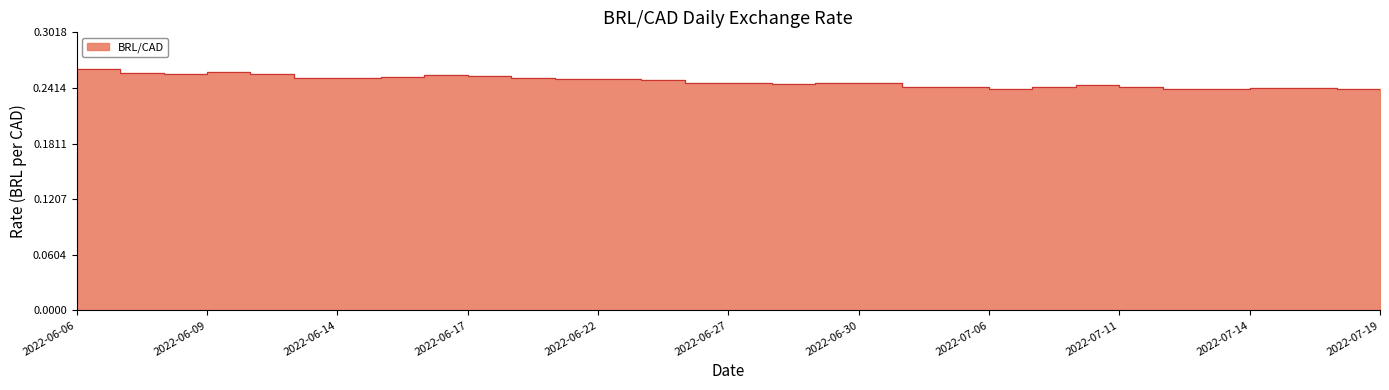

What is the smallest value displayed?

0.2